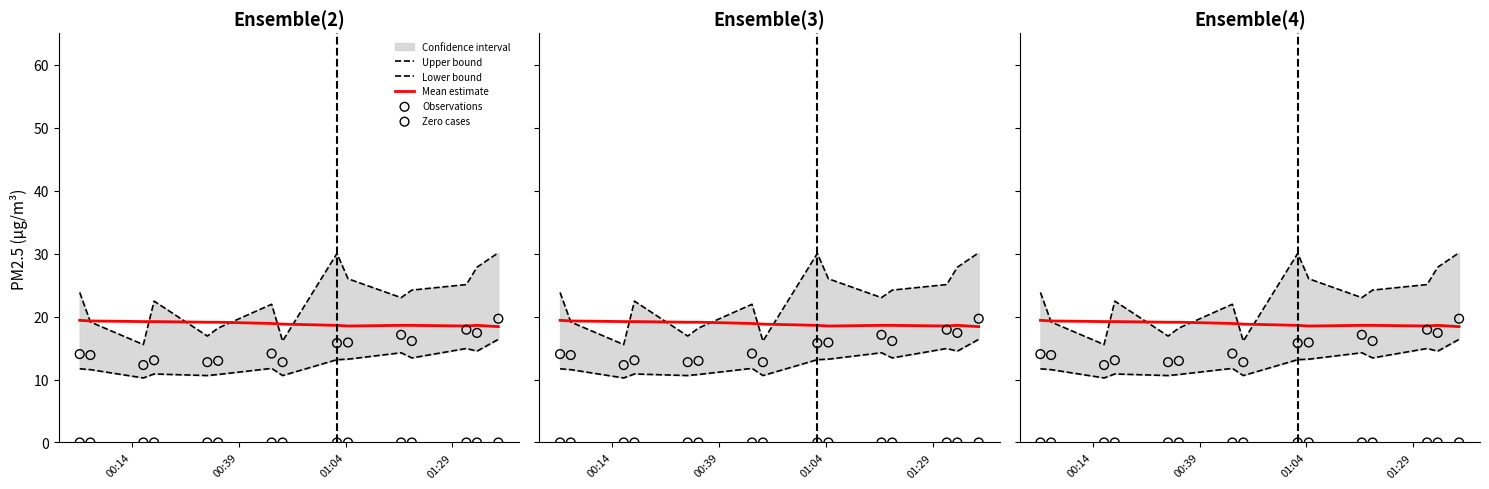

Which series contains the highest Y value?

Upper bound